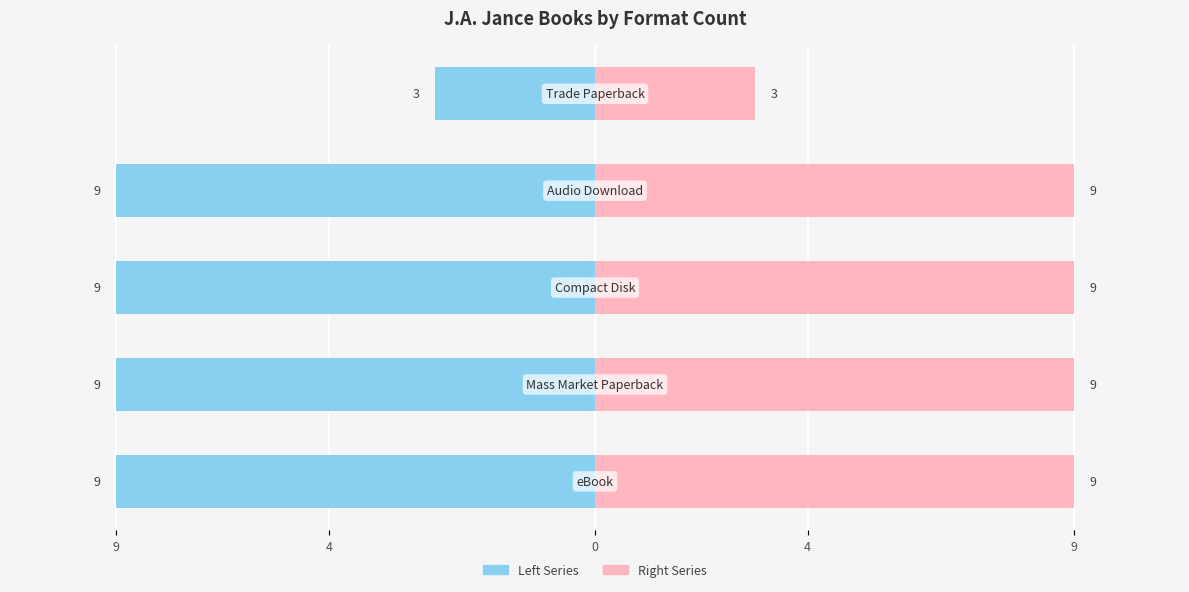

Reading right to left, what are all the values shown in this chart?

Editions Count (Left): -3	-9	-9	-9	-9
Editions Count (Right): 3	9	9	9	9